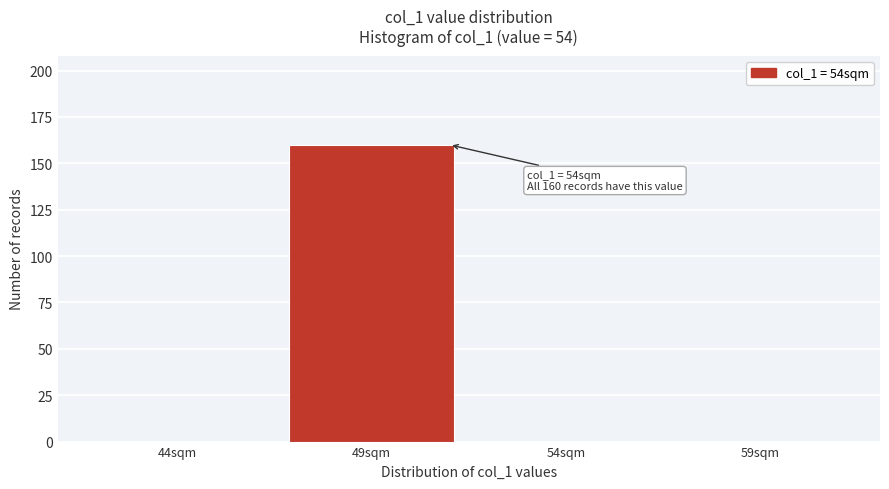

Reading left to right, what are all the values shown in this chart?

44sqm=0	49sqm=160	54sqm=0	59sqm=0